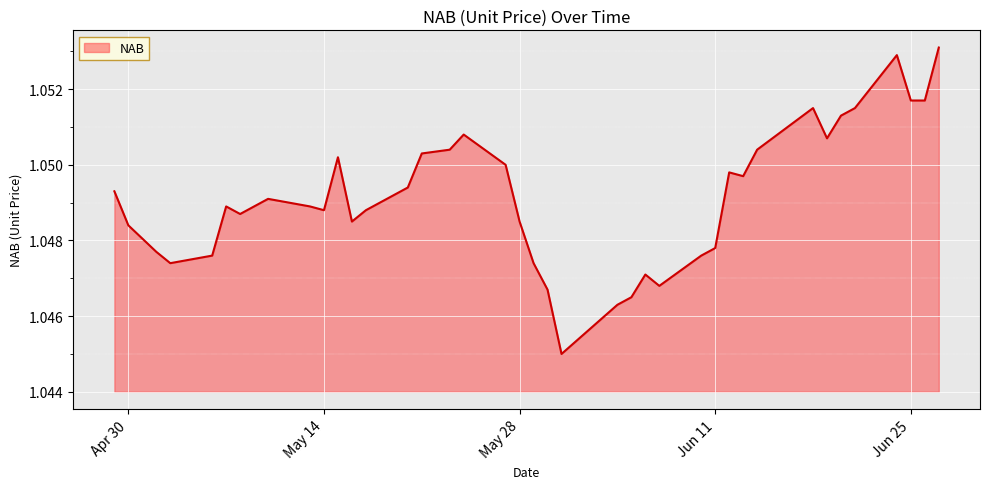

True or false: the data shows 0.6 at Jun 25.

False